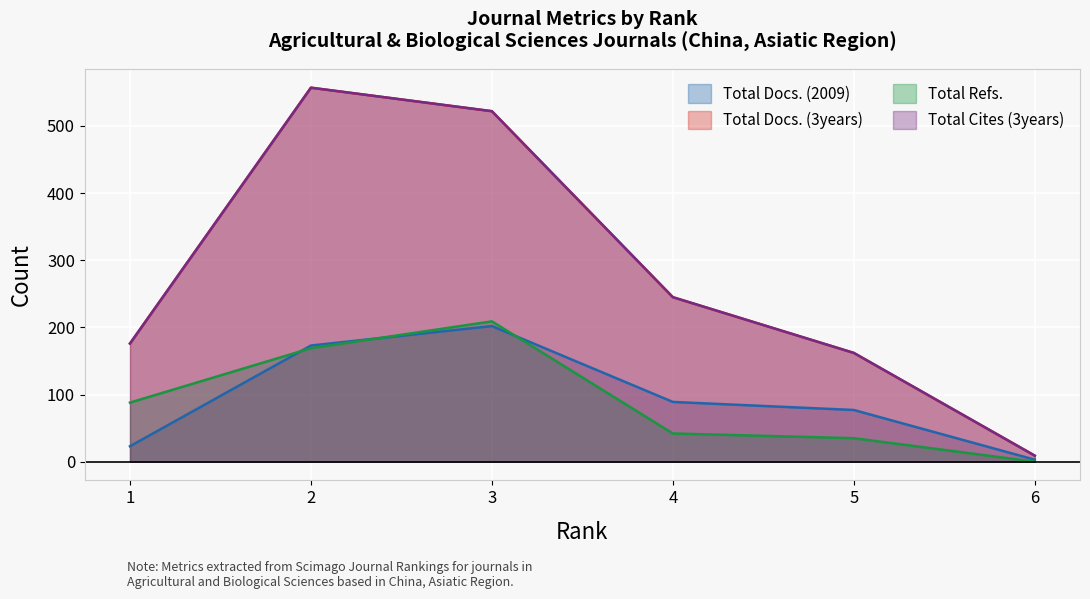

Is it true that Total Docs. (3years) equals 522 at 3?

True